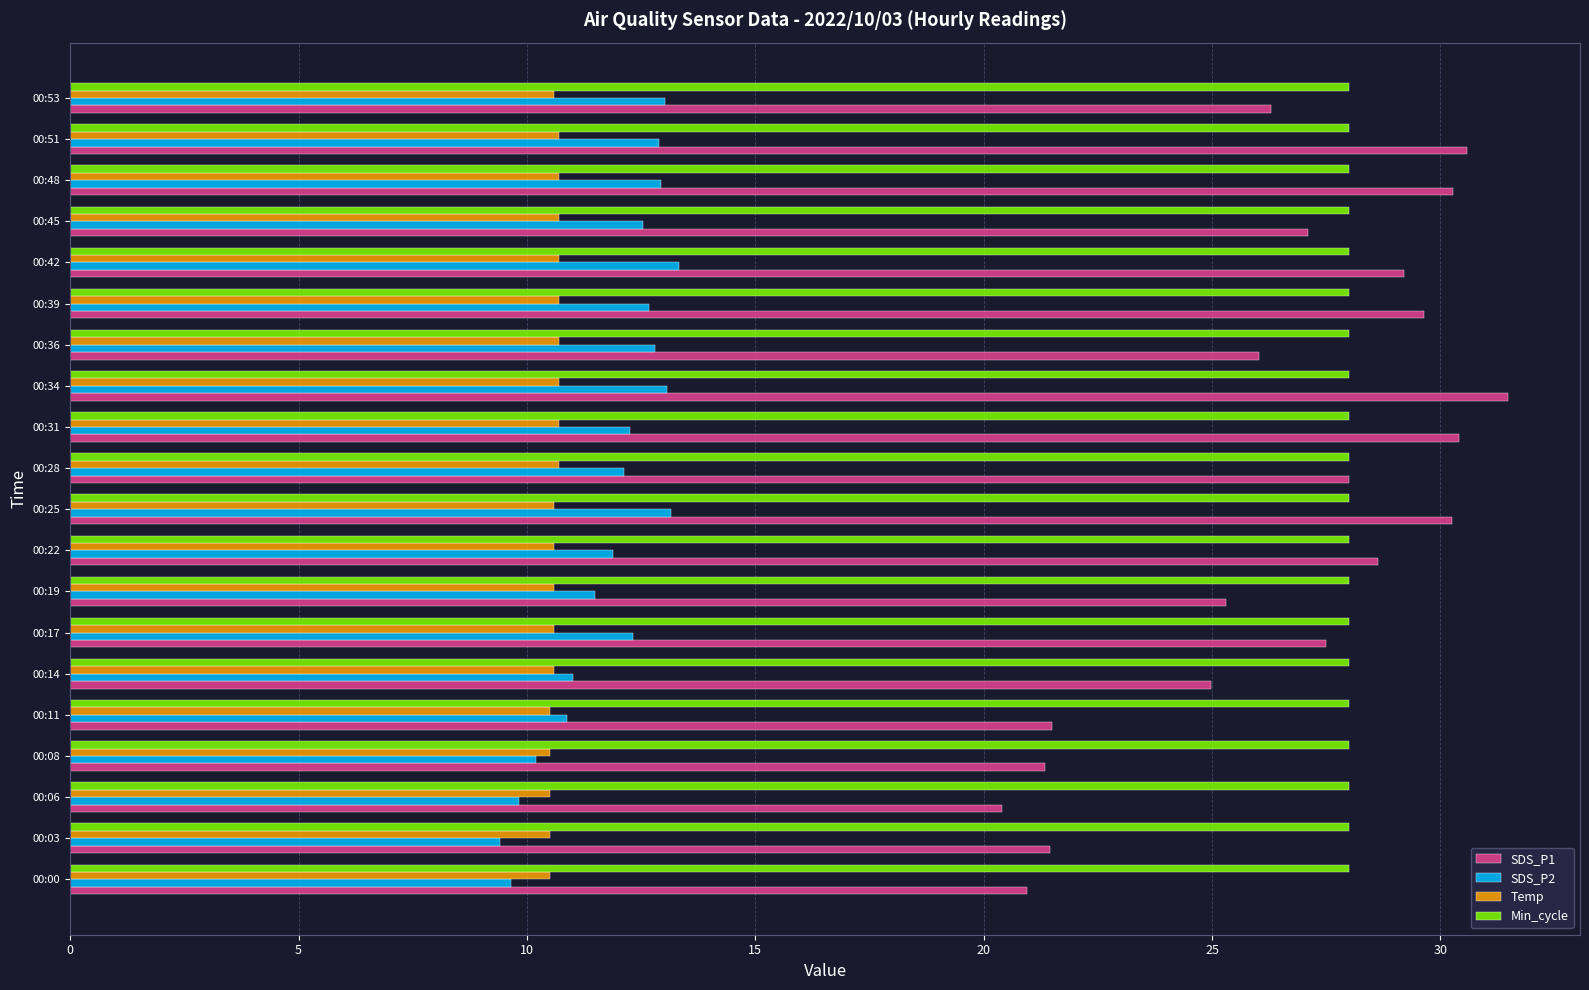

What is the sum of the SDS_P2 values at 00:48 and 00:28?

25.1